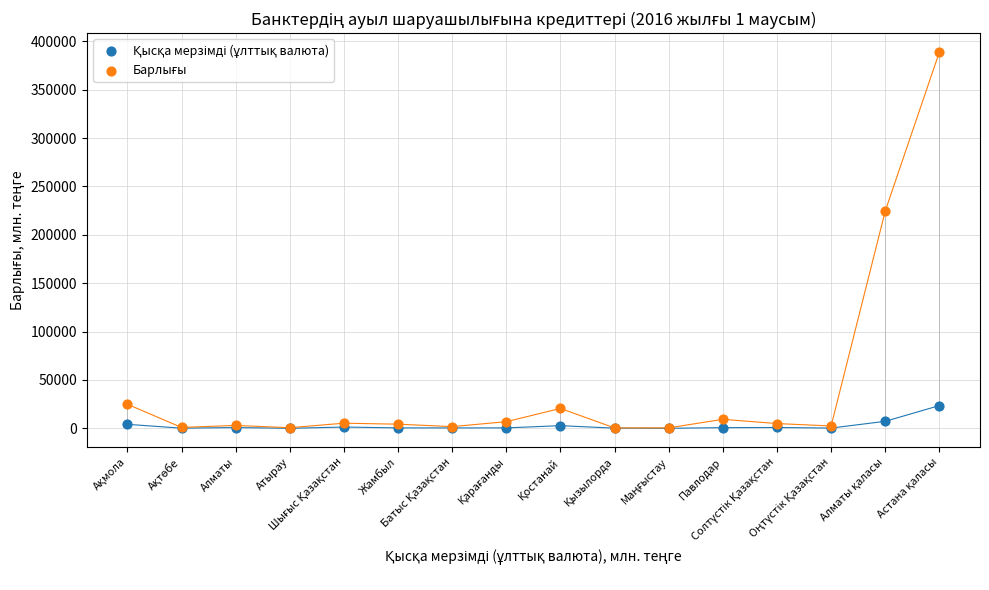

Across all series, what Y value is closest to 194495?

224654.8